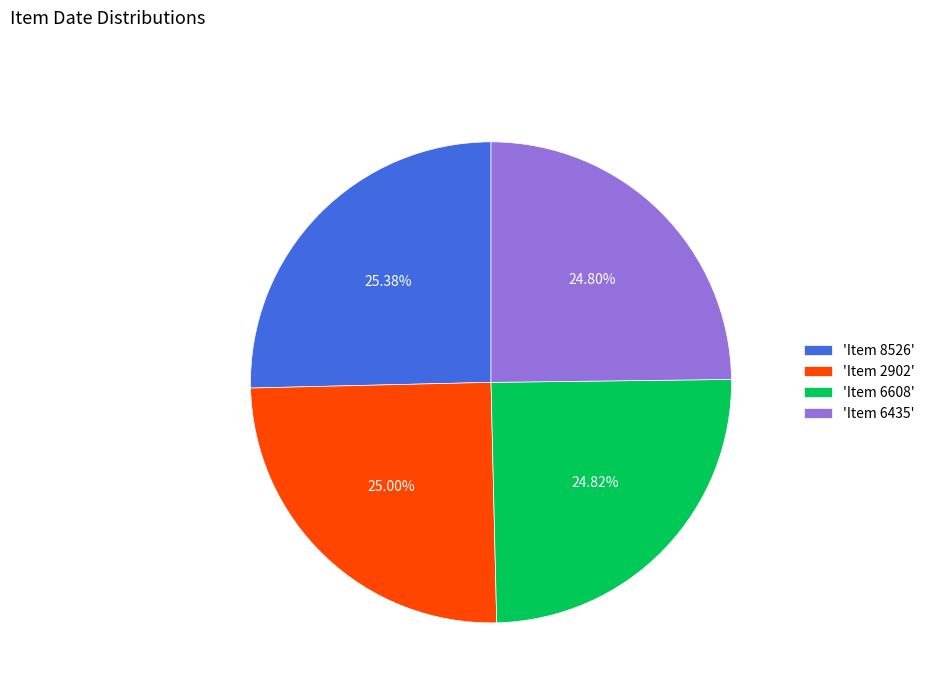

Approximately how many times larger is the value at 'Item 6435' compared to 'Item 6608'?

1.0